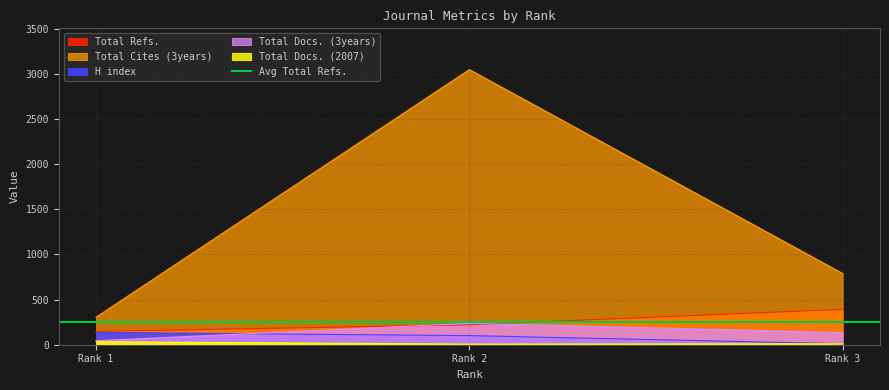

List the labels in order of H index value, smallest first.

Rank 3, Rank 2, Rank 1